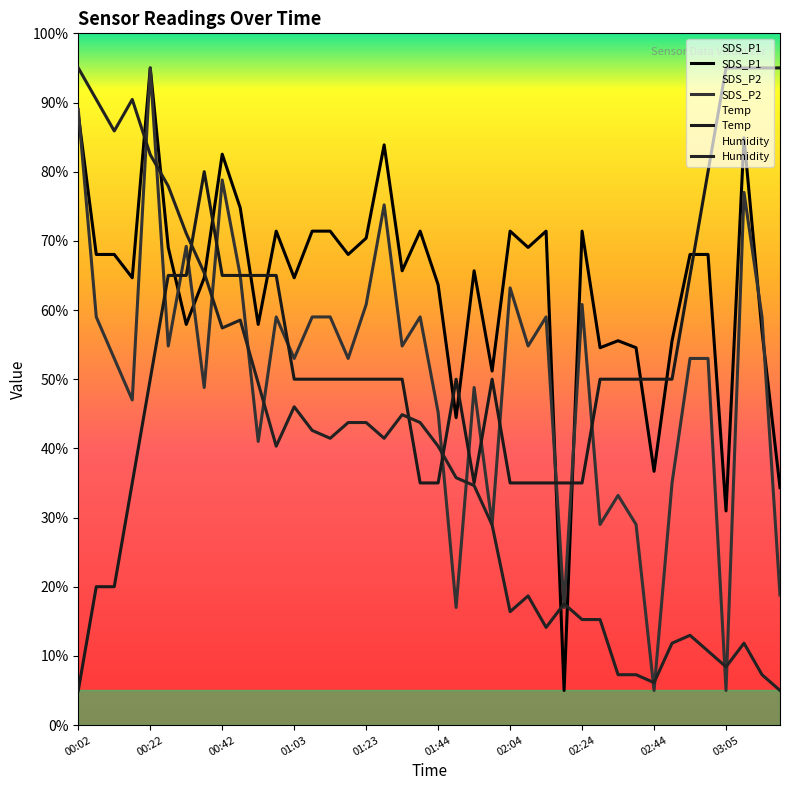

Which category has the lowest value in the SDS_P2 series?

02:44